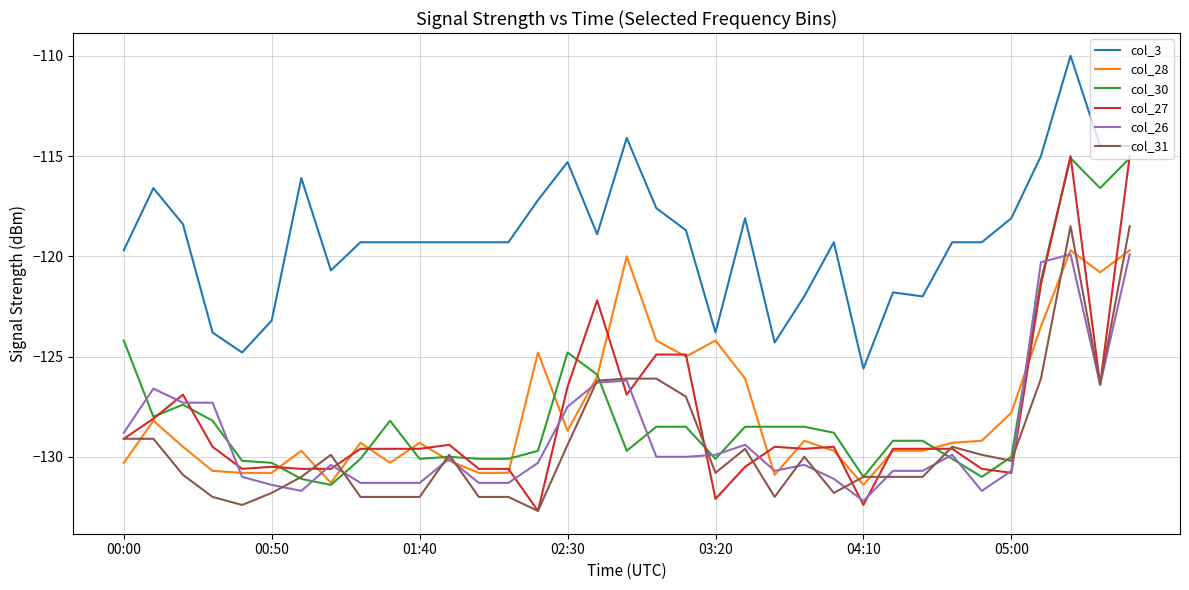

Which series has the widest spread of values?

col_27